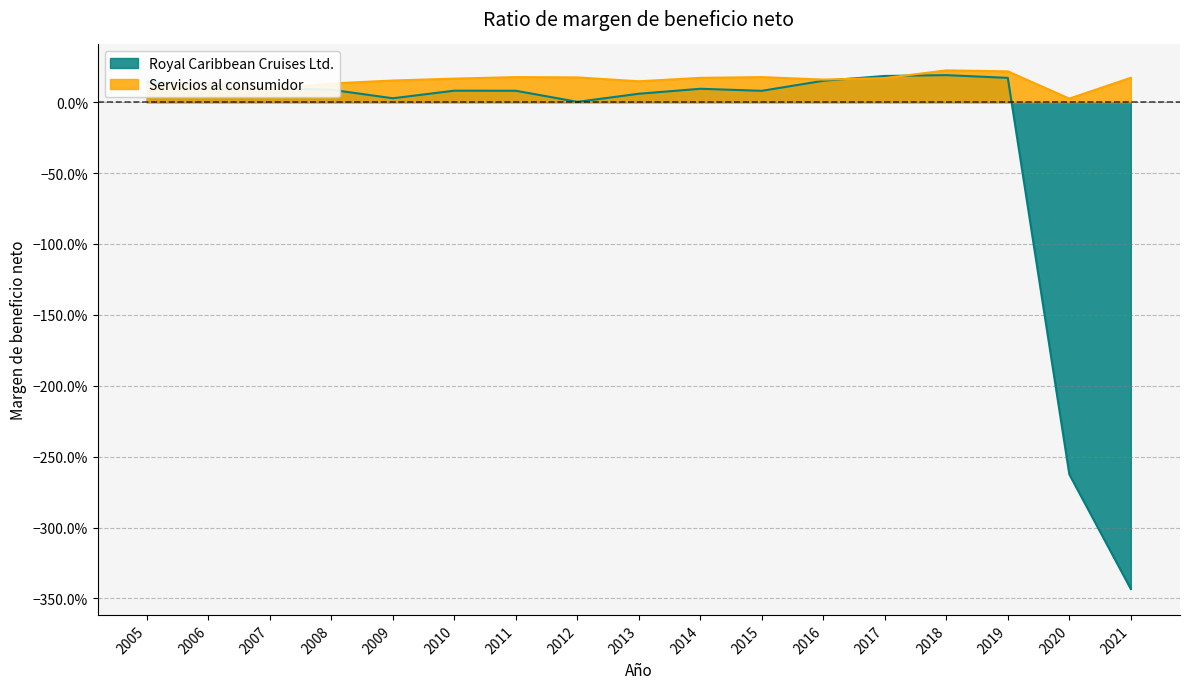

Between 2021 and 2010, which is larger?

2010